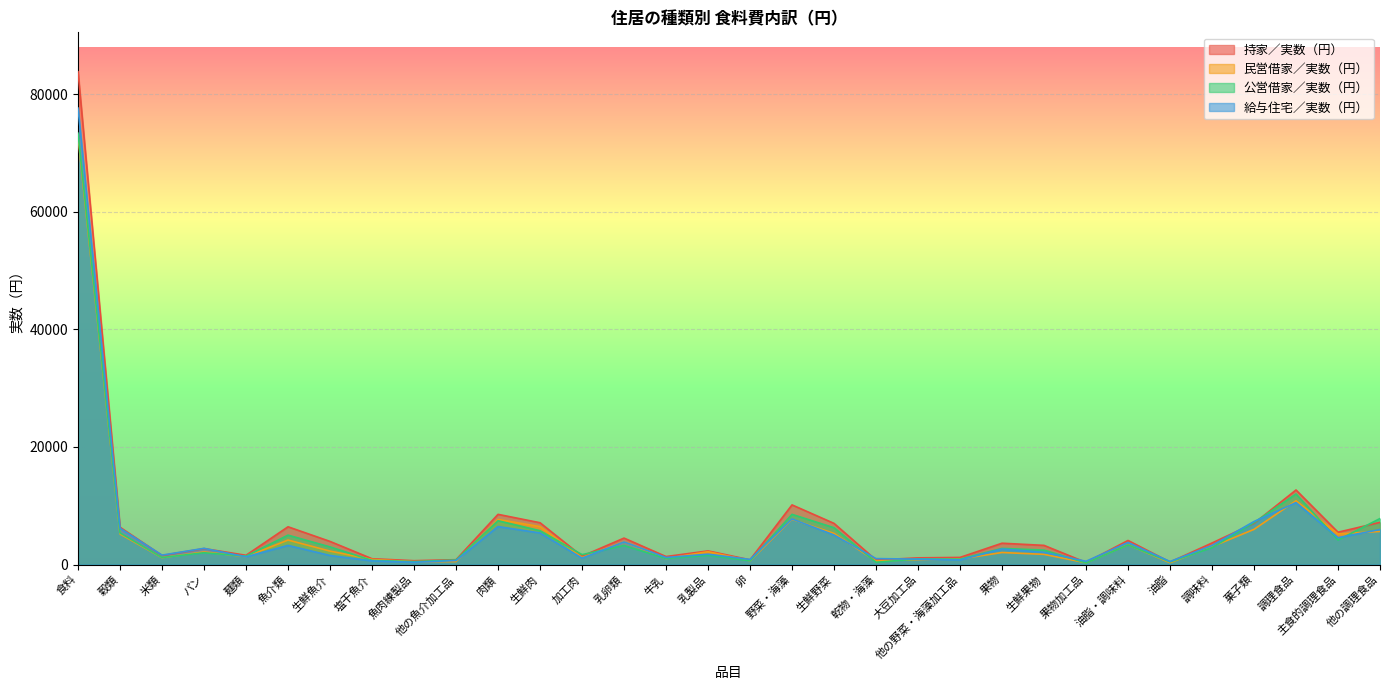

Between which two adjacent categories do 公営借家／実数（円） and 持家／実数（円） first intersect?

生鮮肉 and 加工肉